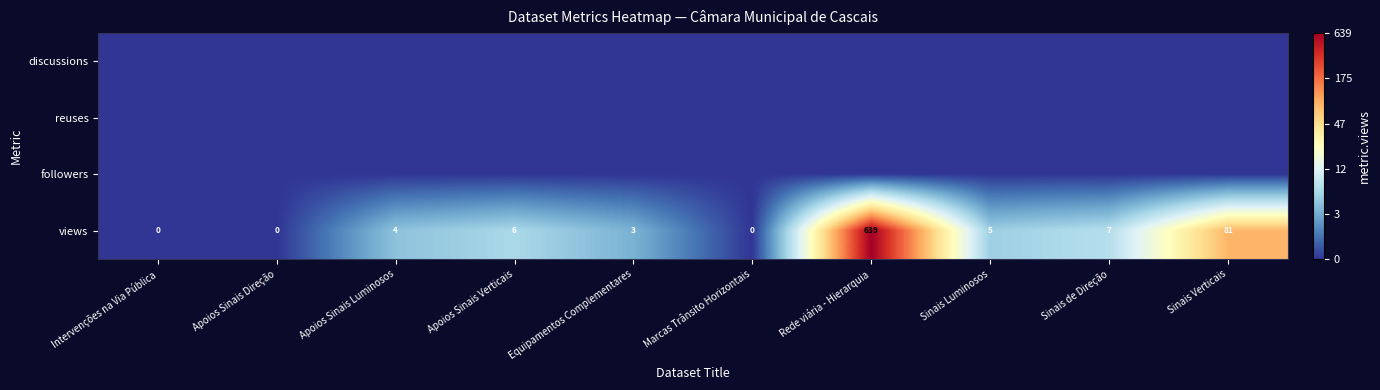

Where does the views series first go above 5?

Apoios Sinais Verticais